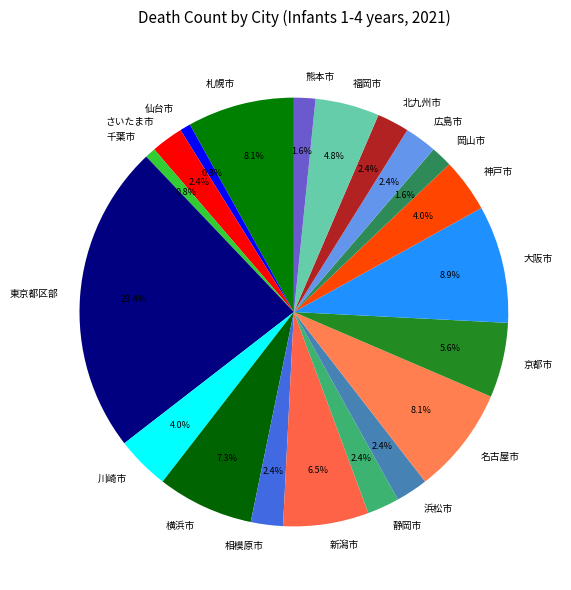

How many segments does this pie chart have?

20